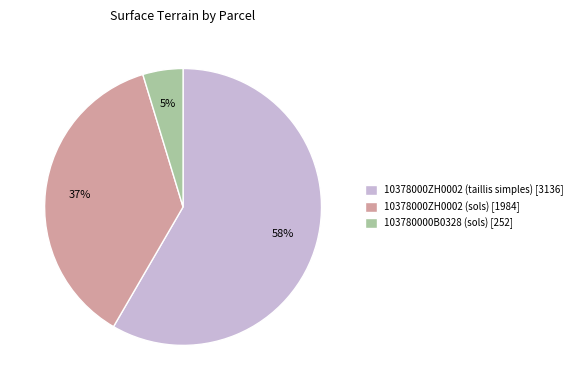

Which category has the smallest portion of the pie?

103780000B0328 (sols)